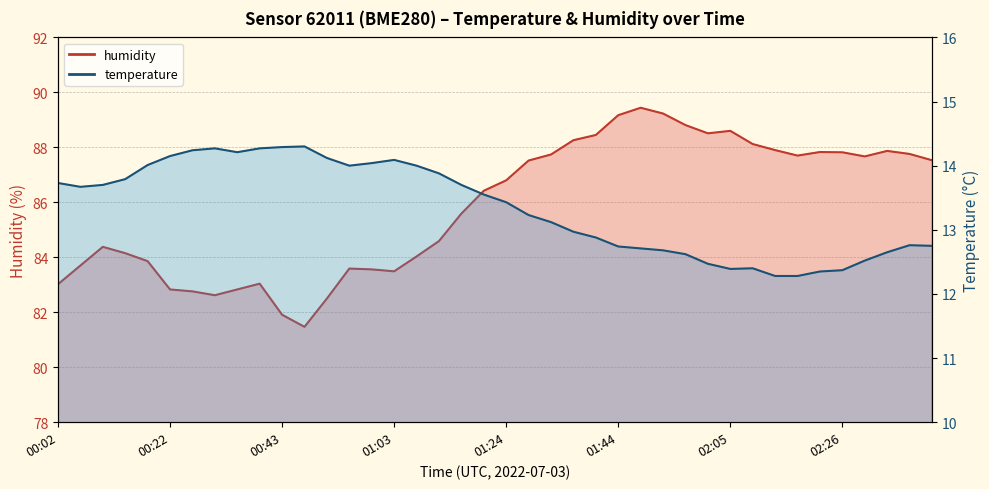

What is the average value of the humidity series?

85.8